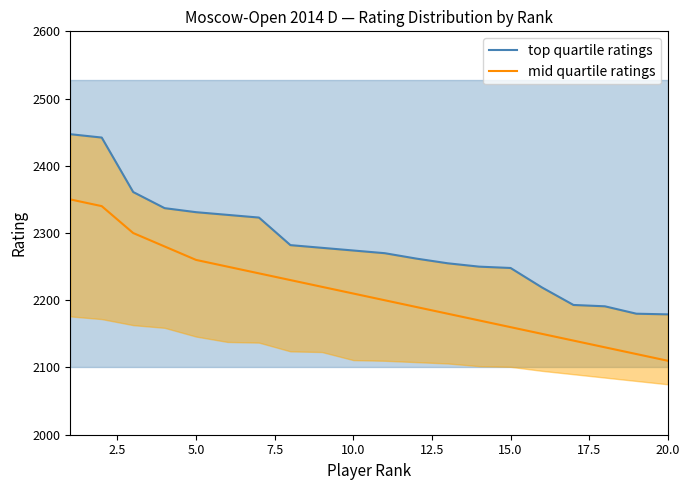

True or false: top quartile ratings and mid quartile ratings cross at least once.

False